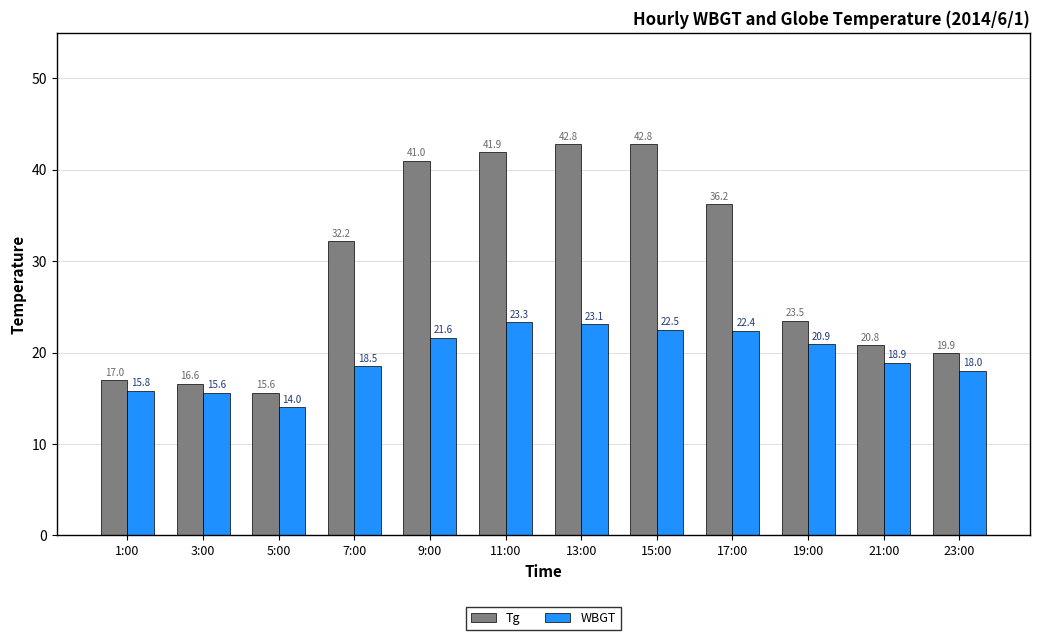

Where does the WBGT series first go above 20?

9:00